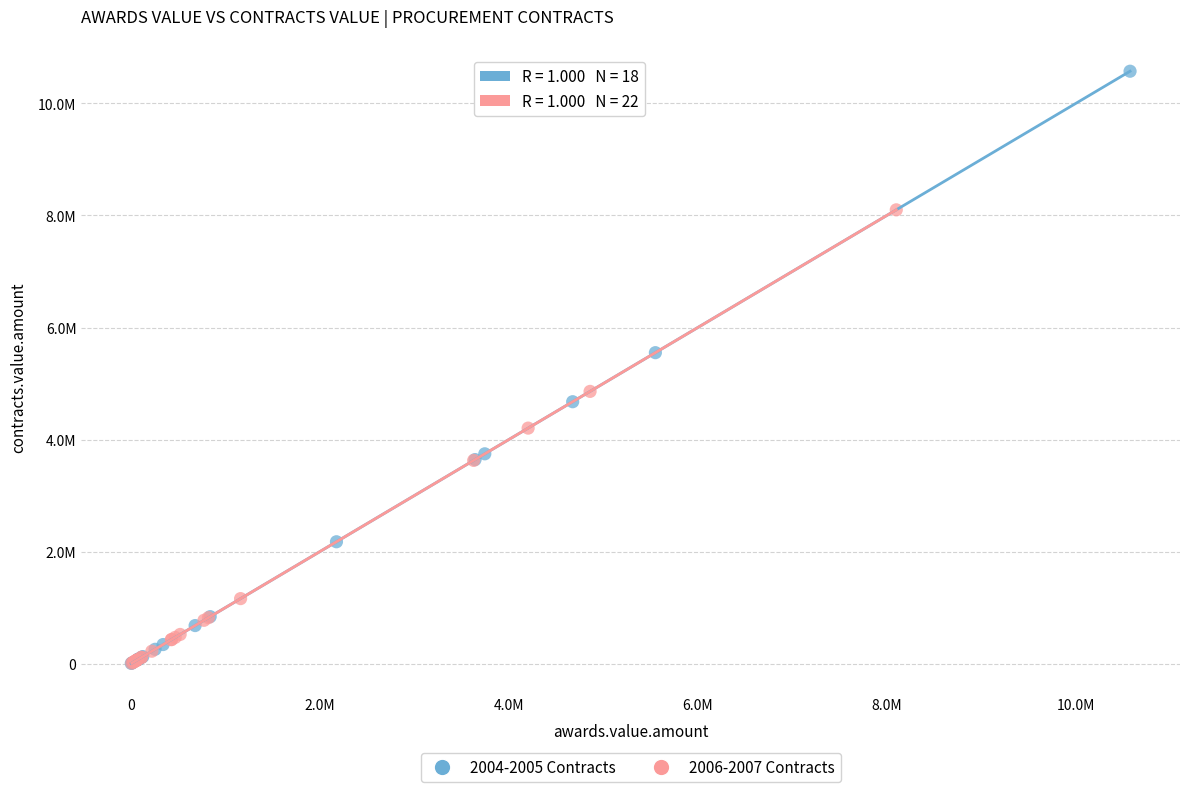

Which series has the largest Y range (max minus min)?

2004-2005 Contracts